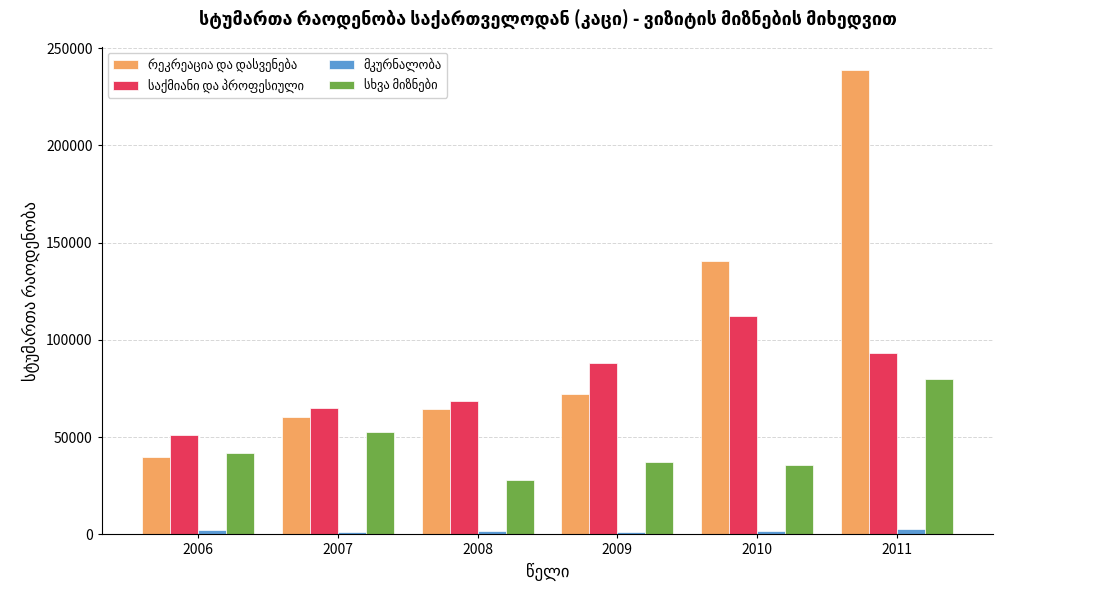

How many series are shown in this chart?

4